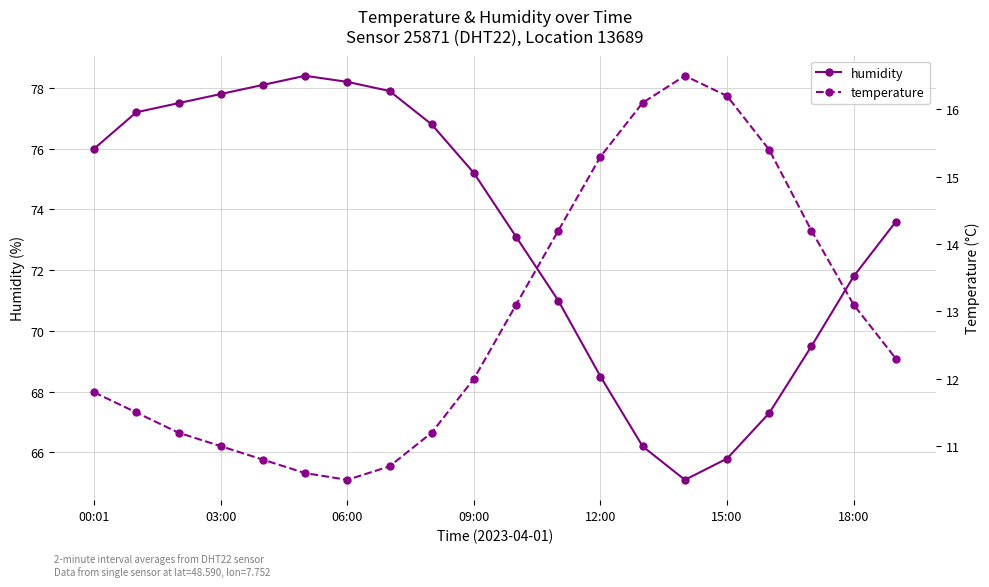

At which label does humidity first exceed 75?

00:01